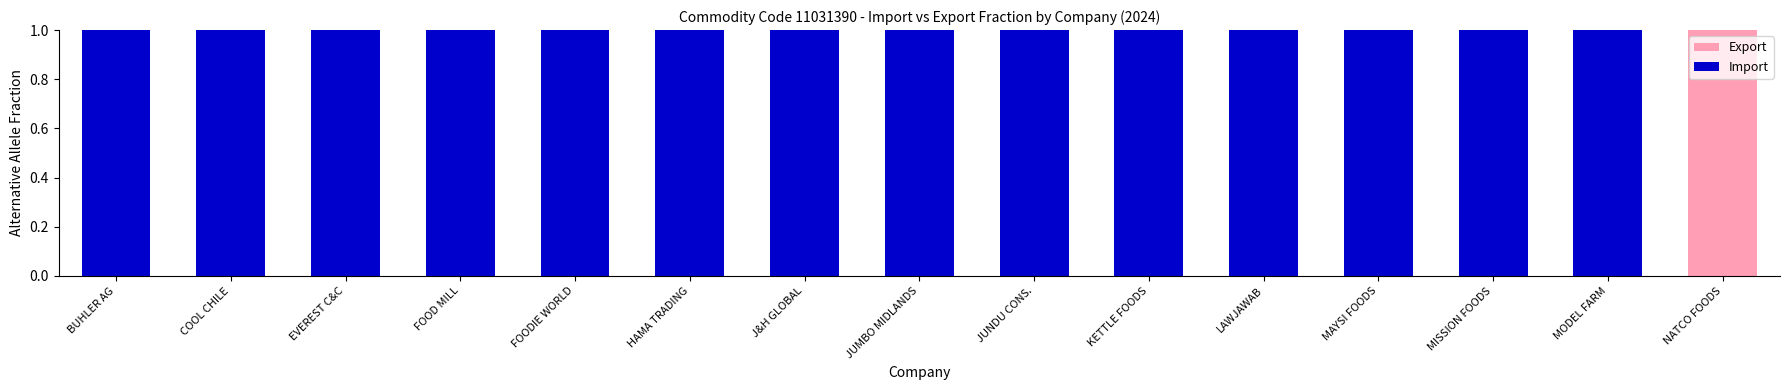

Is it true that Export equals -1 at HAMA TRADING?

False